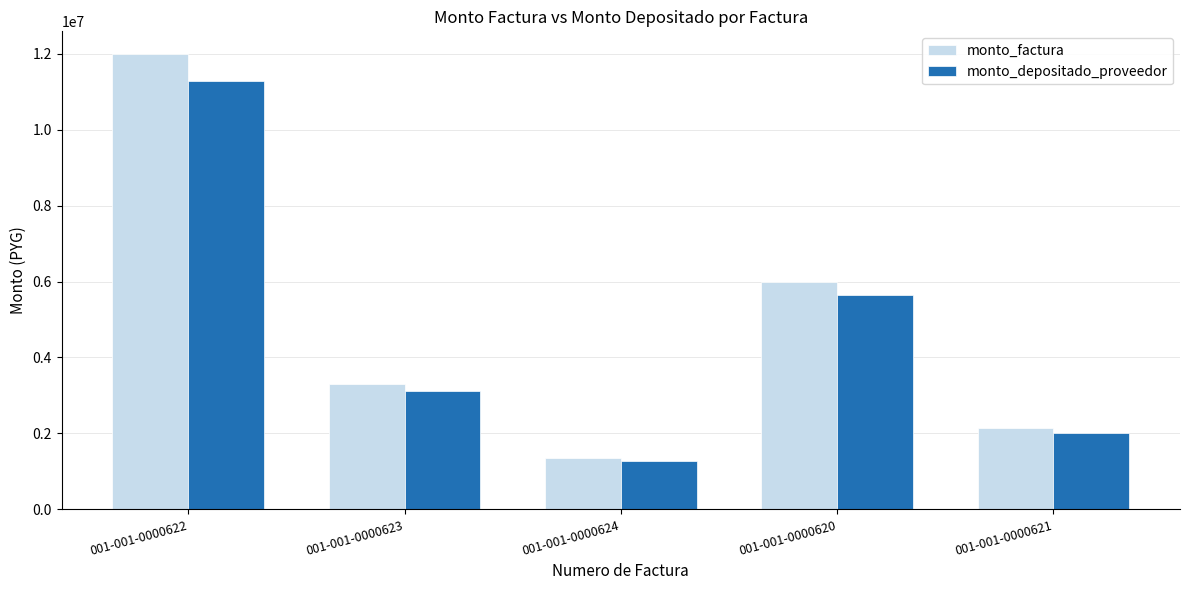

How many bars are there in each group?

2